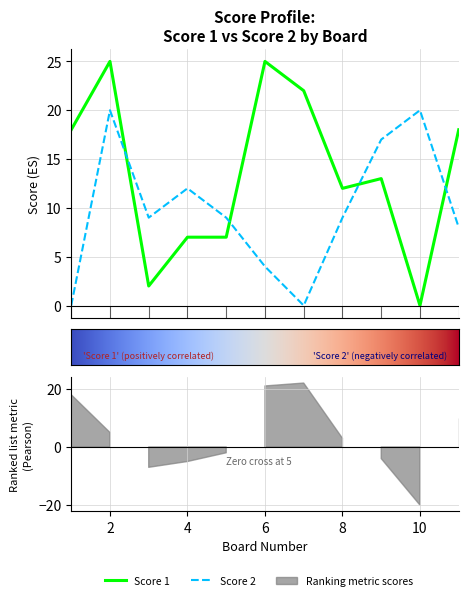

The value of Score 1 at 10 is 14. True or false?

False